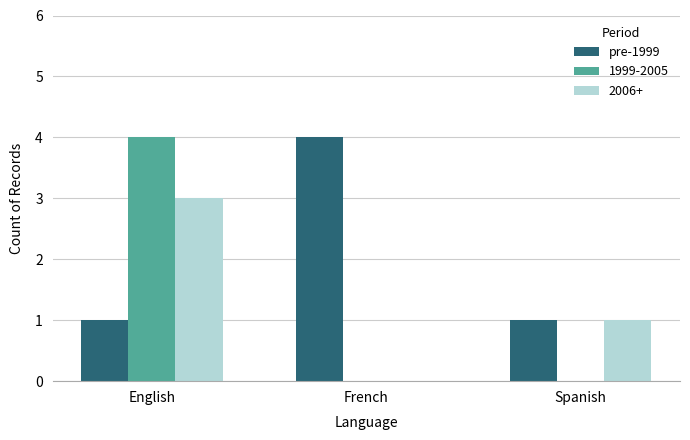

What is the maximum value shown in the chart?

4